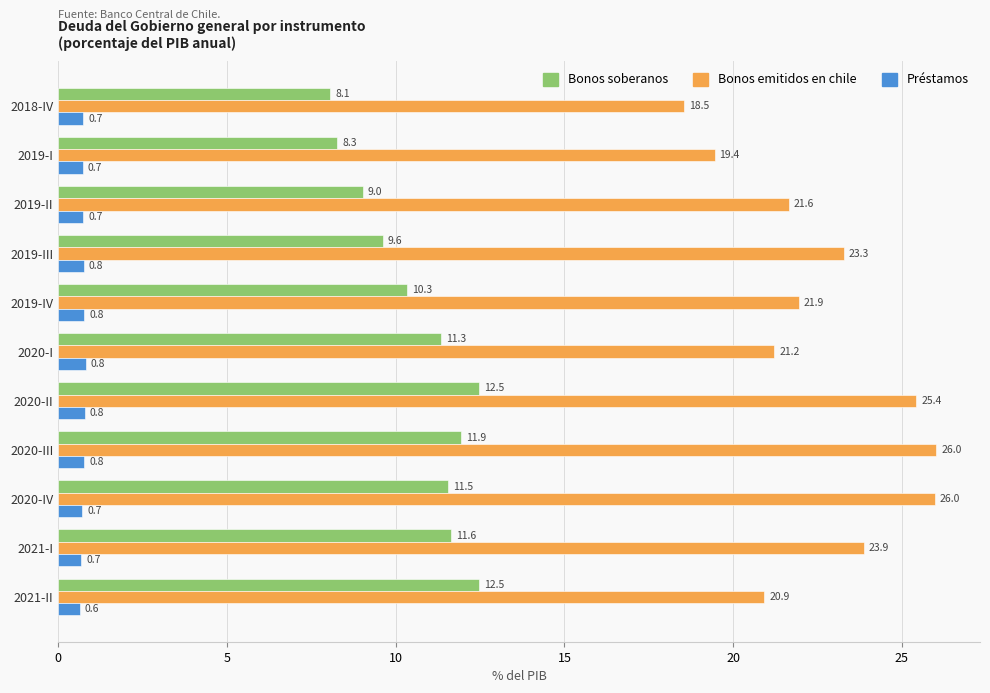

At which label is Préstamos closest to 0?

2021-II